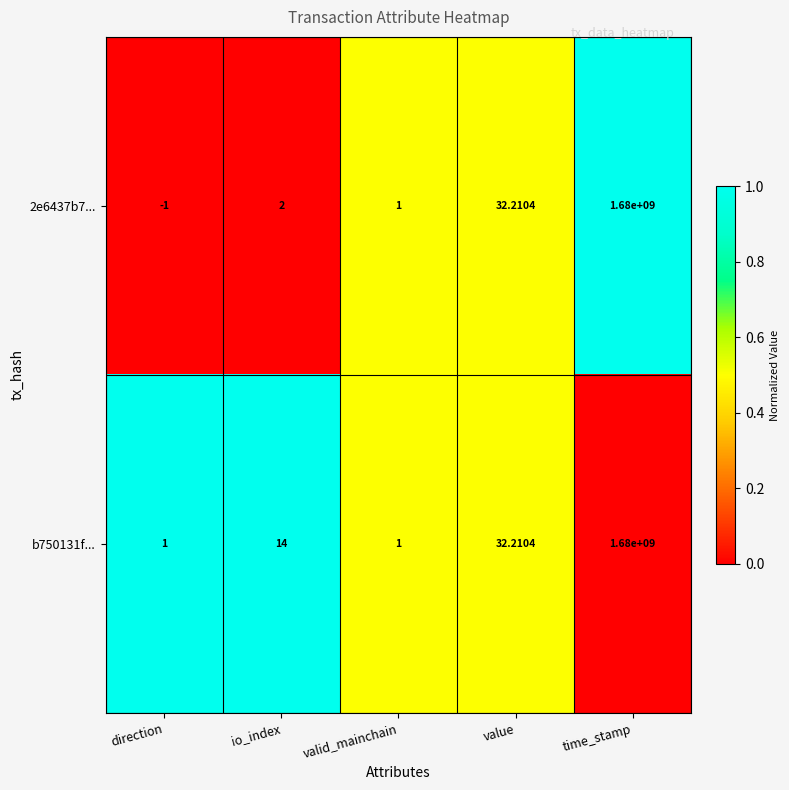

Which series changed the most between direction and valid_mainchain?

2e6437b7...